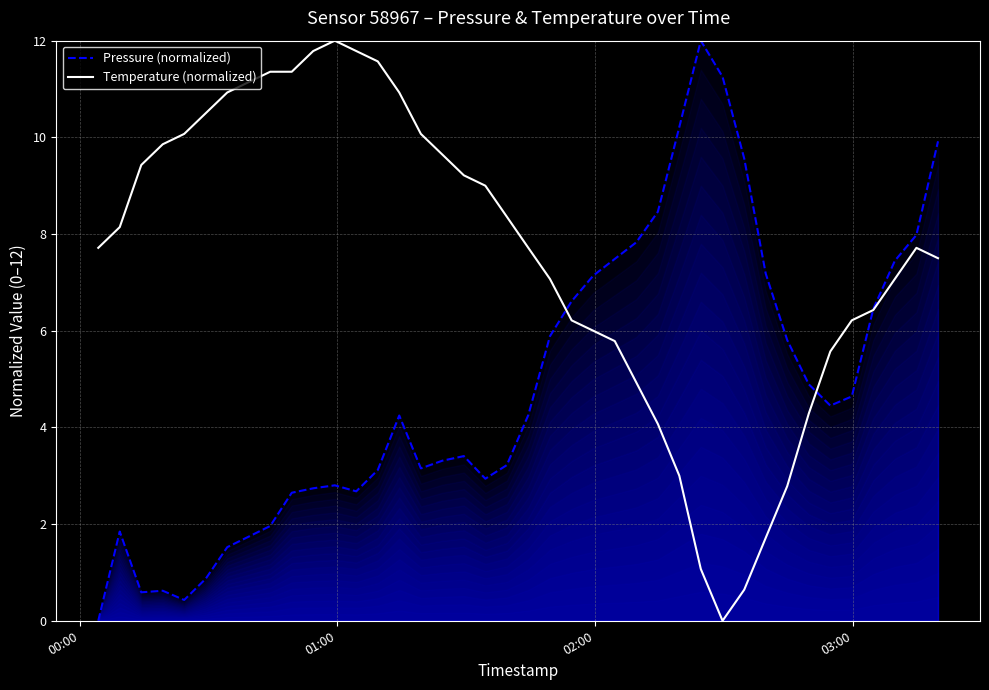

What are all the series names shown in the legend?

Pressure (normalized), Temperature (normalized)